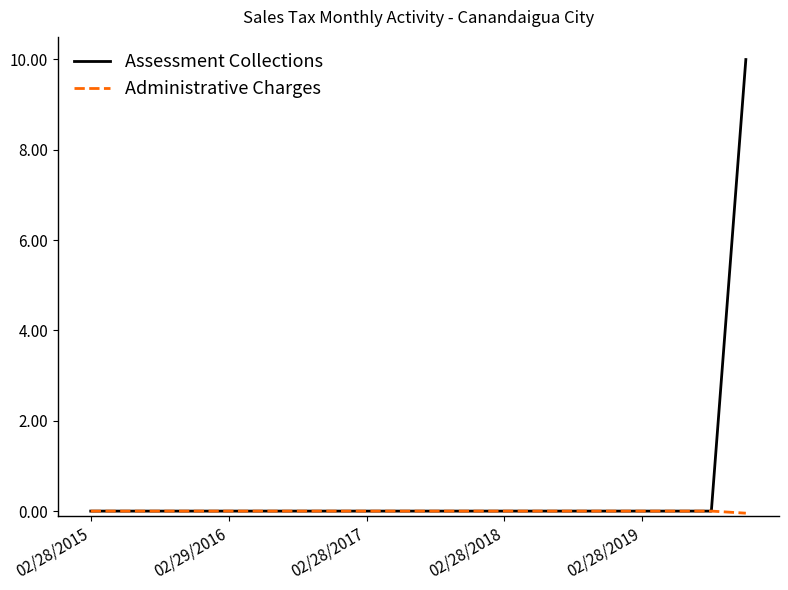

Does the chart have visible grid lines?

No